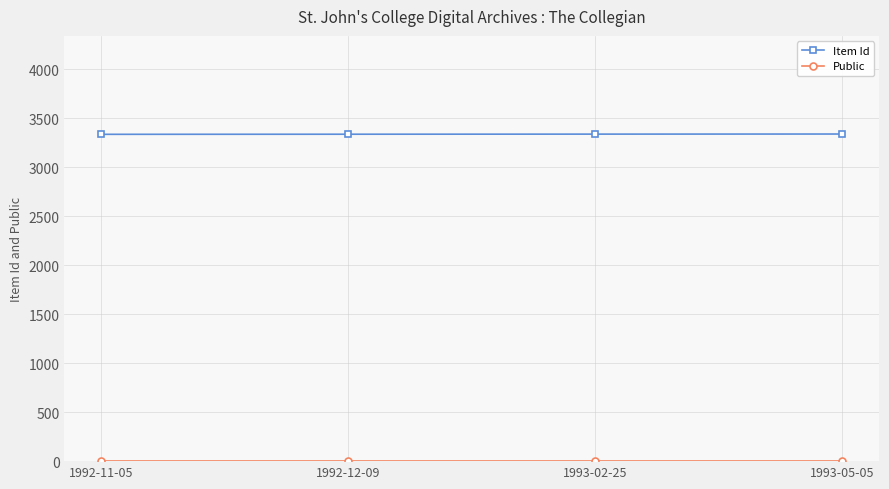

What is the minimum value shown in the chart?

1